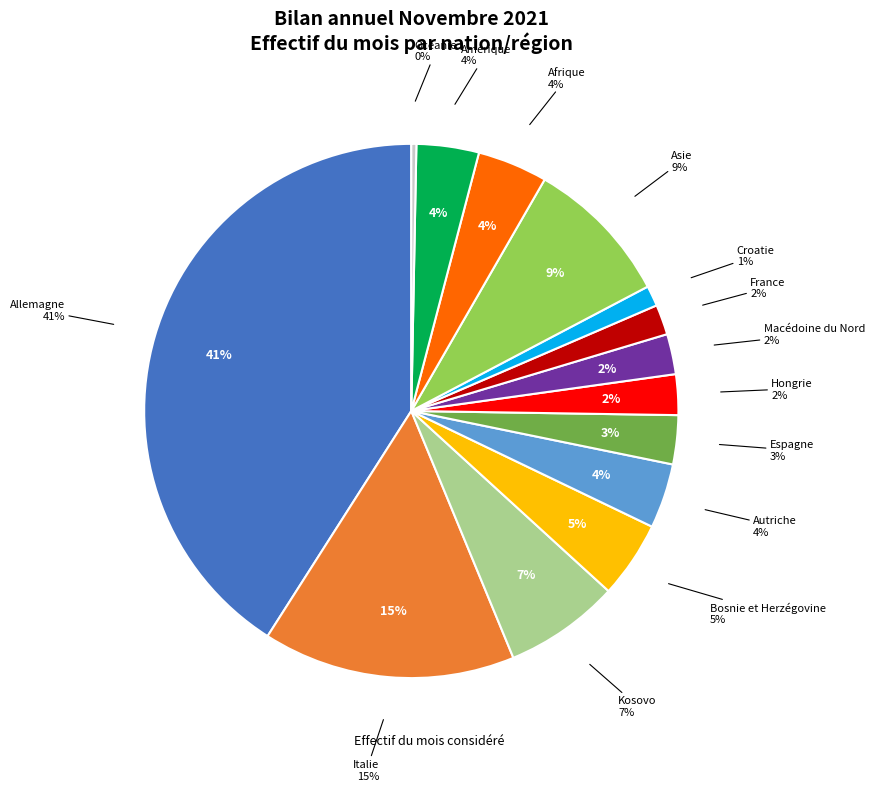

What is the largest slice in the pie chart?

Allemagne